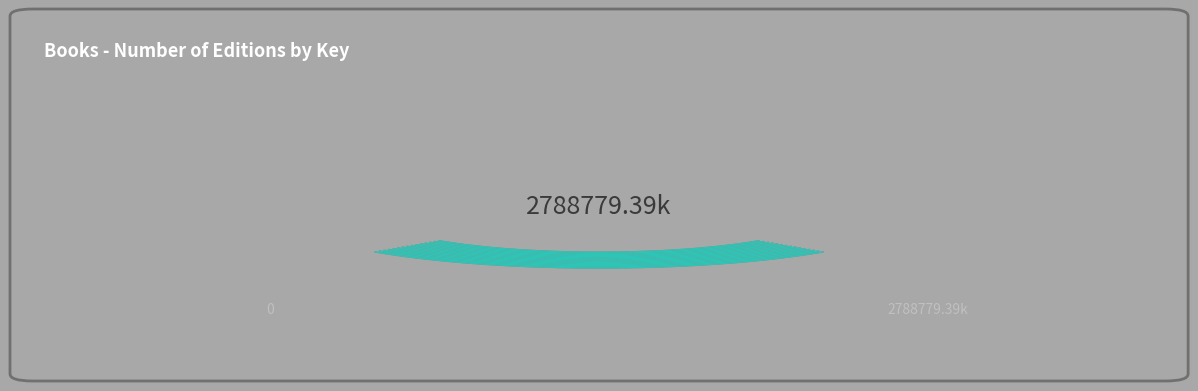

Is Harriet Gets Carried Away (166553829) the majority of the pie?

No